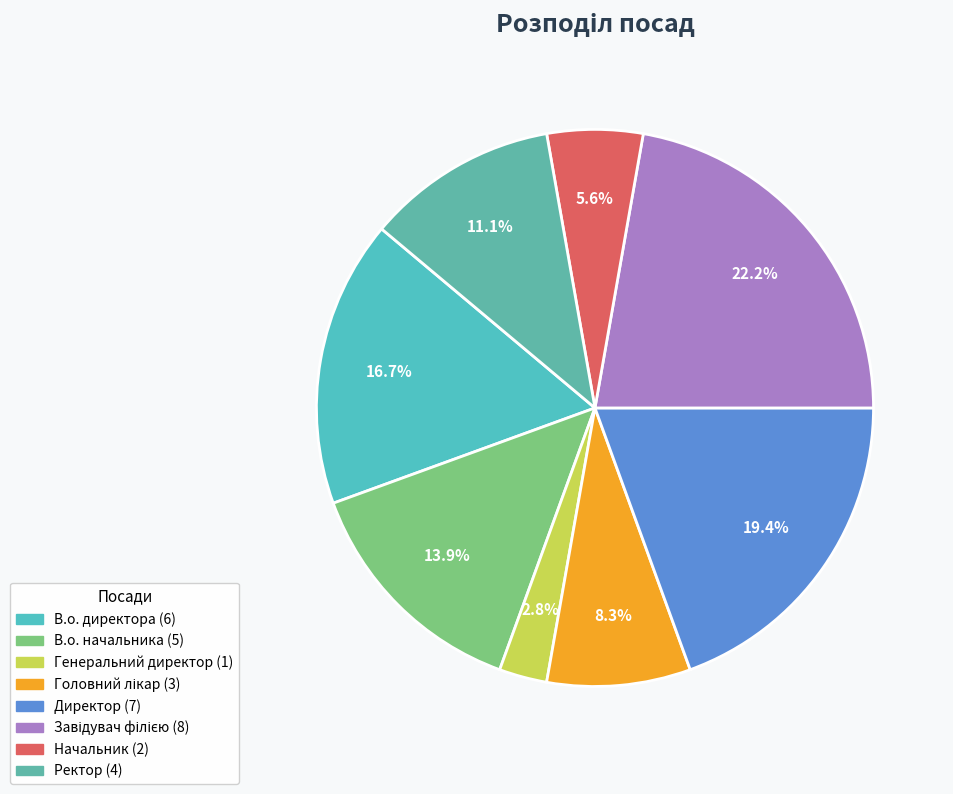

What is the change in value from Головний лікар to Завідувач філією?

+5